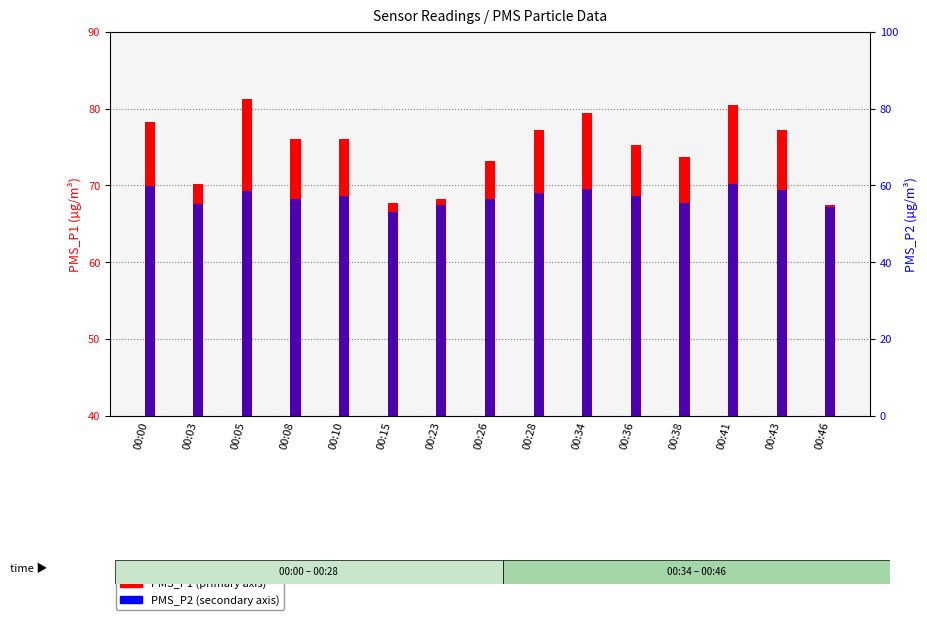

What is the difference between the highest and lowest values at 00:15?

14.8